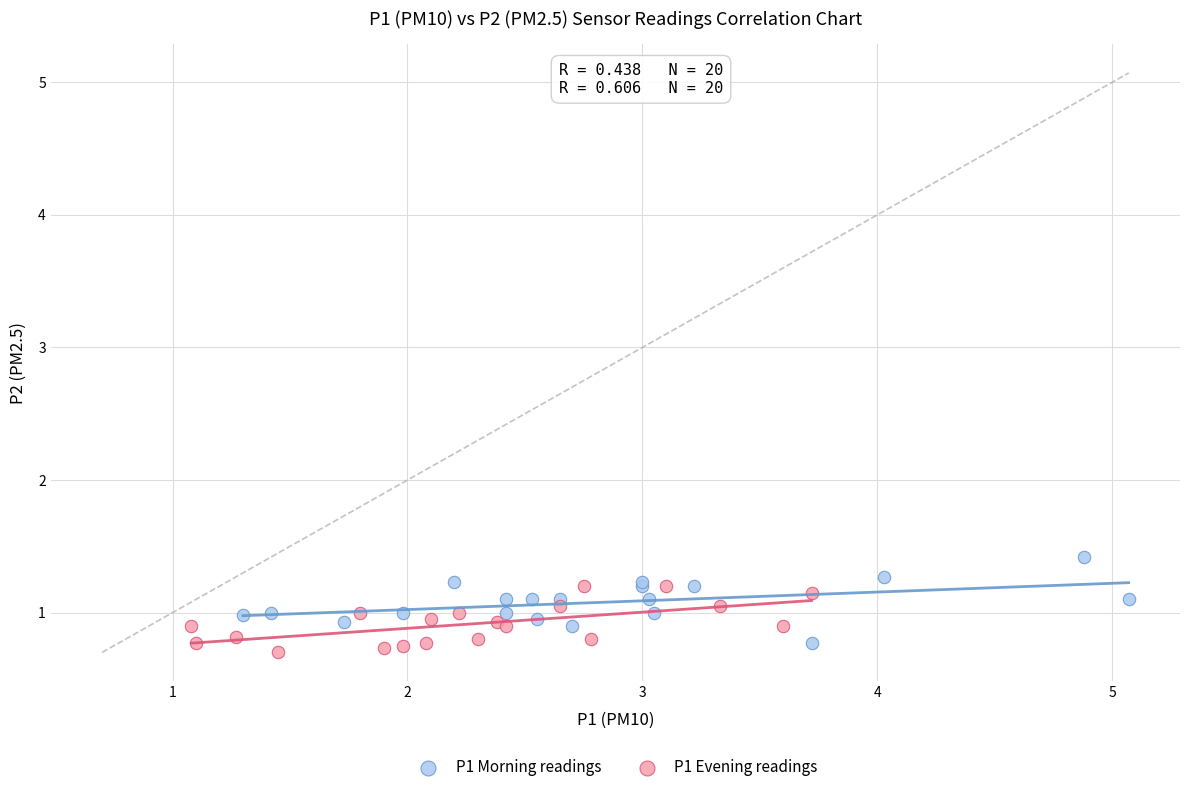

Which series reaches the maximum Y coordinate?

P1 Morning readings